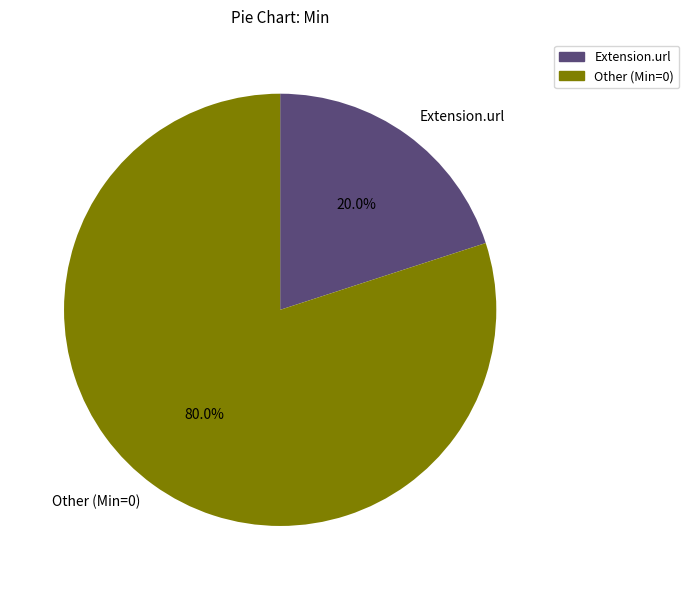

What percentage do Extension.url and Other (Min=0) together represent?

100.0%